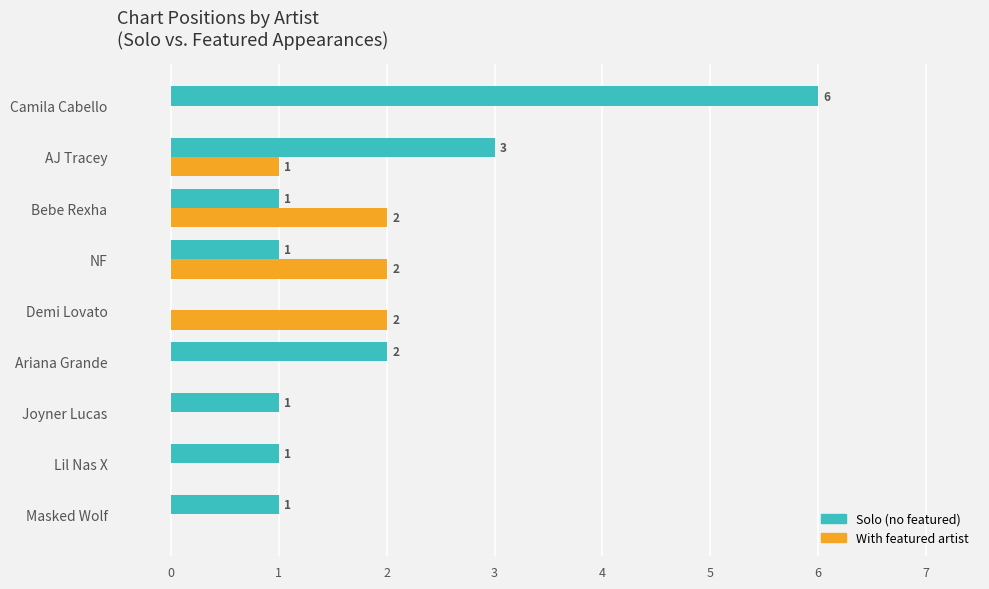

Which series changed the most between The Weeknd and Ariana Grande?

Solo (no featured)